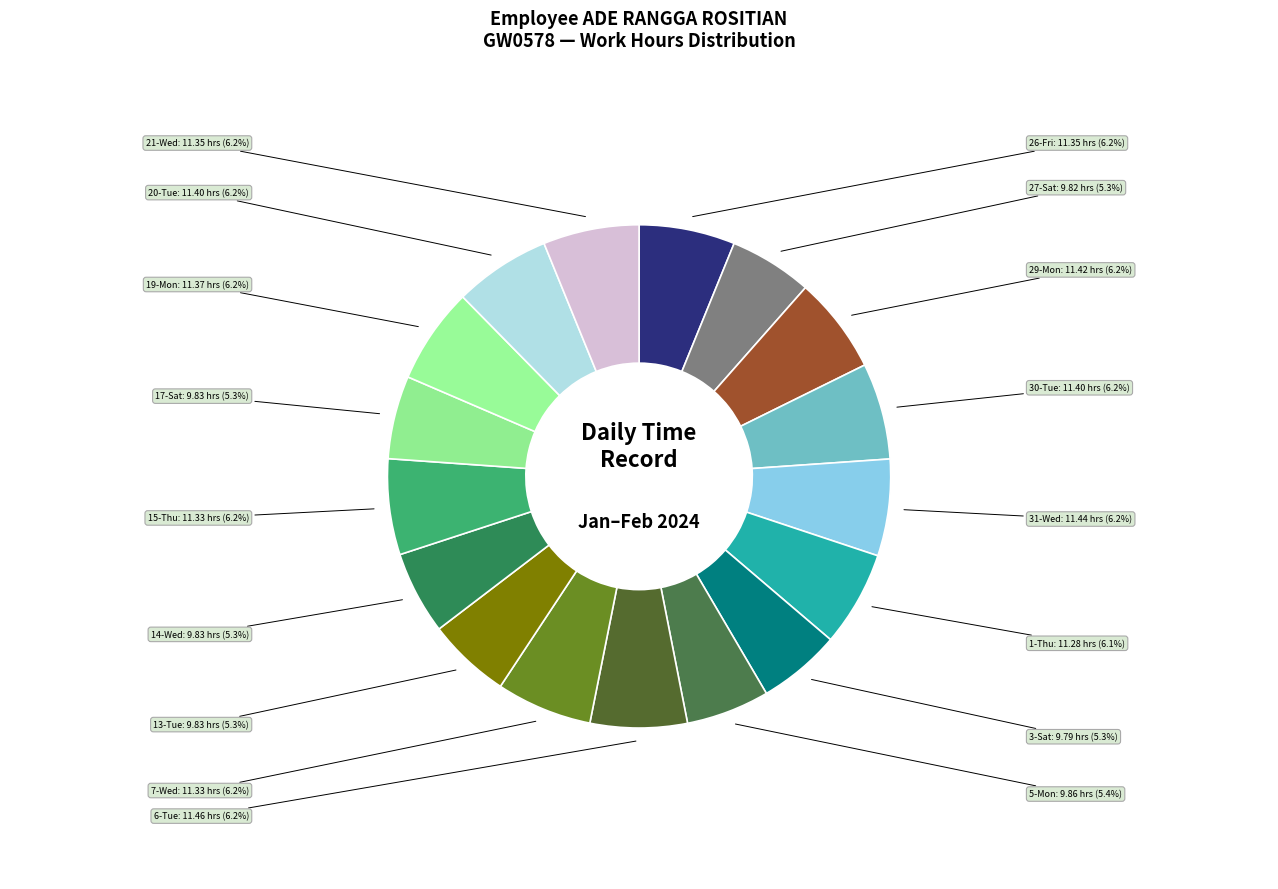

To the nearest percent, what portion does 1-Thu represent?

6%